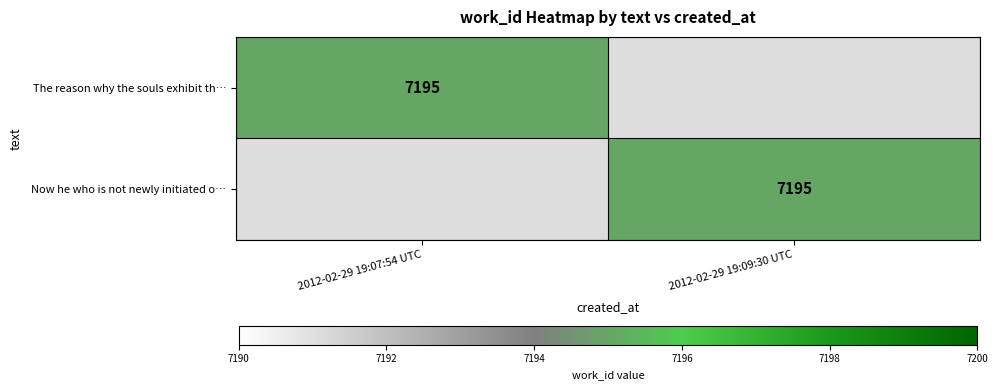

Is it true that The reason why the souls exhibit th… equals 4765 at 2012-02-29 19:07:54 UTC?

False